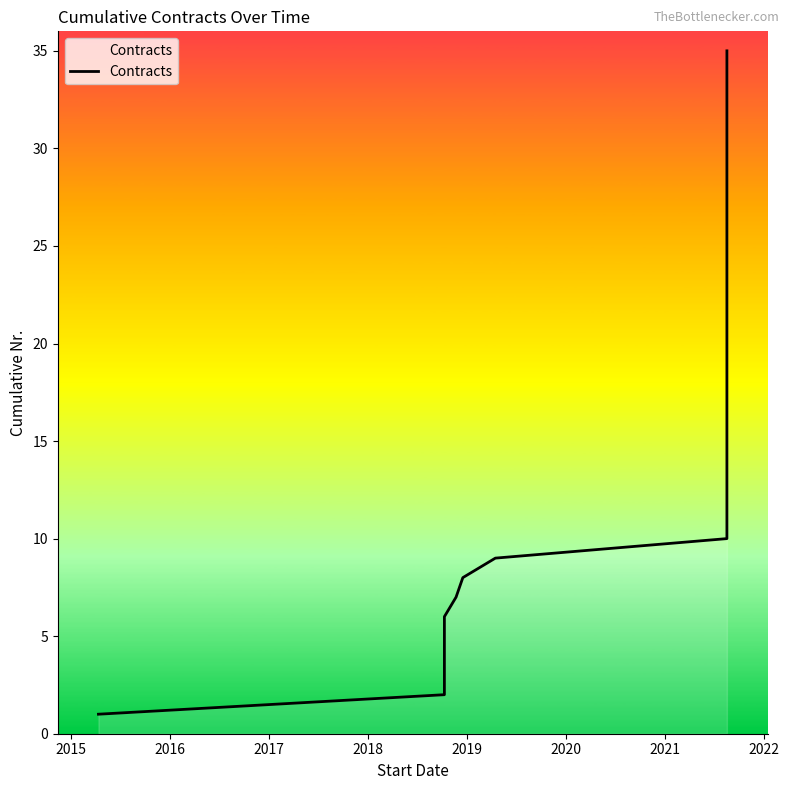

What is the average value?

18